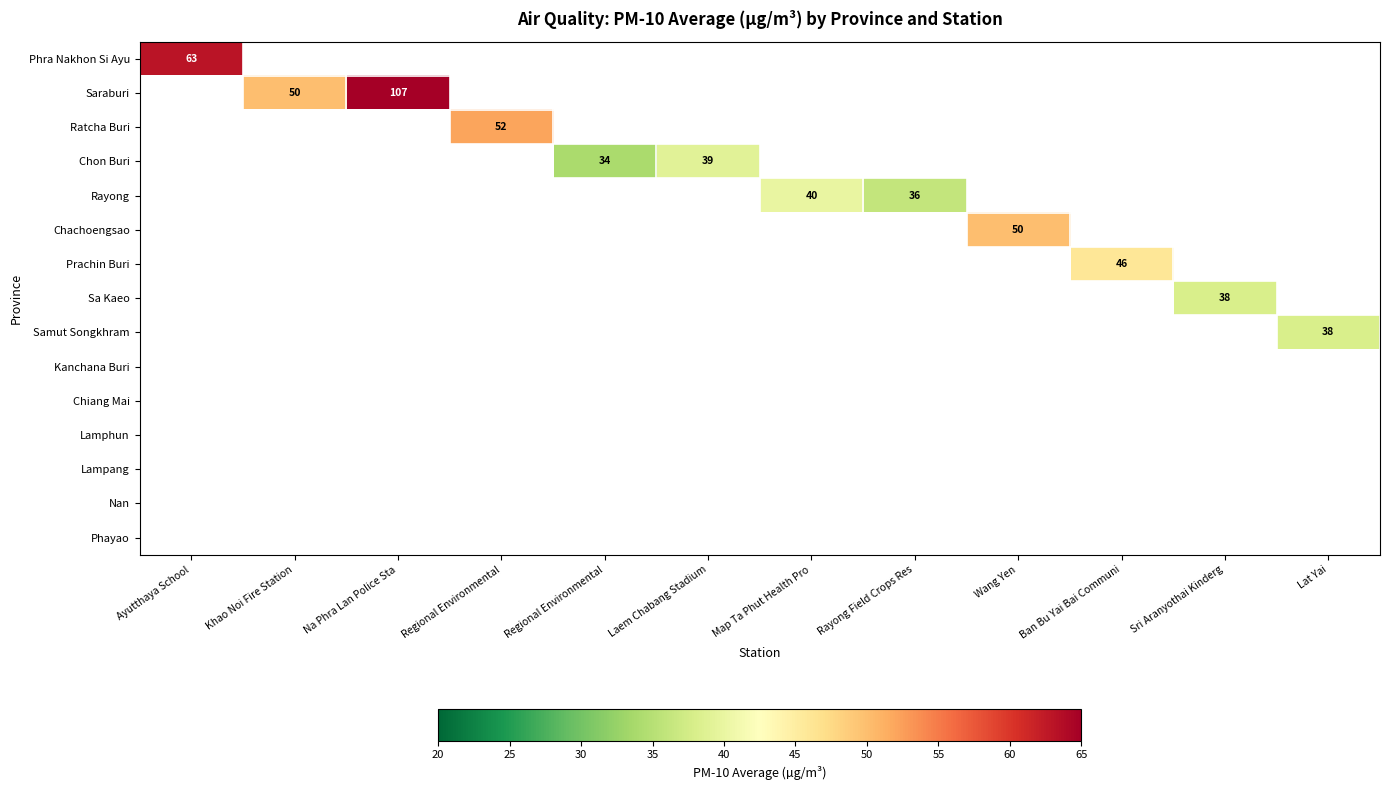

What is the maximum value shown in the chart?

107.0